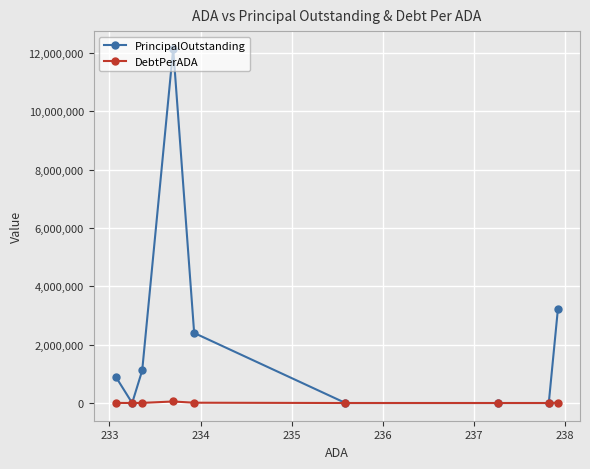

Which series has the widest spread of values?

PrincipalOutstanding